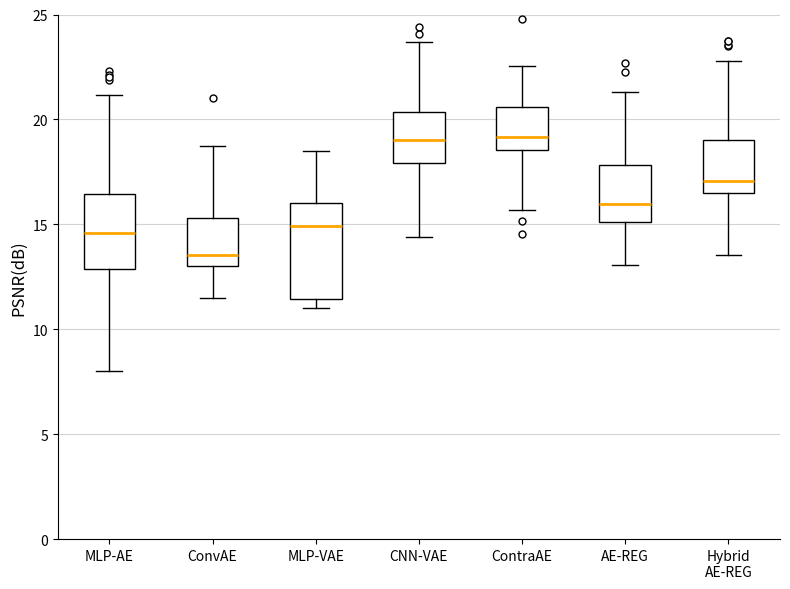

Which box has the lowest median line?

ConvAE